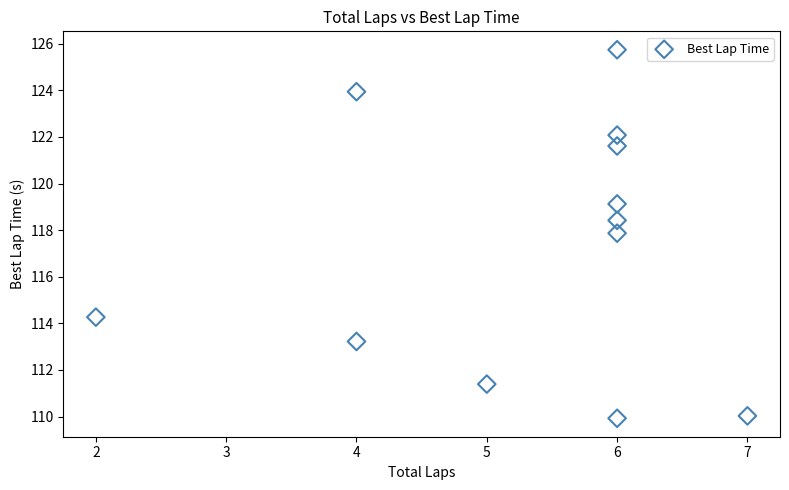

What Y value in the scatter plot is closest to 117?

117.9